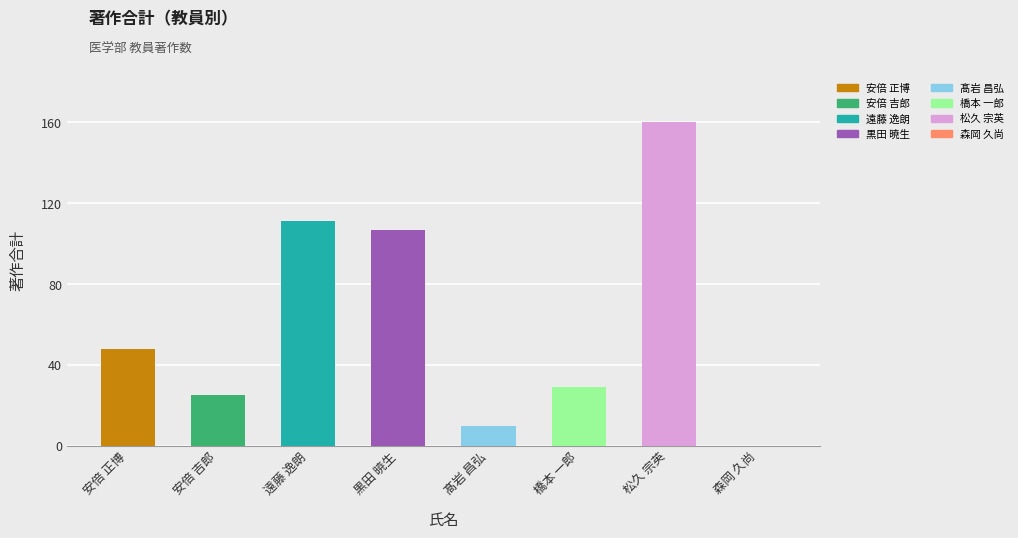

Which category has the lowest value across all series?

森岡 久尚